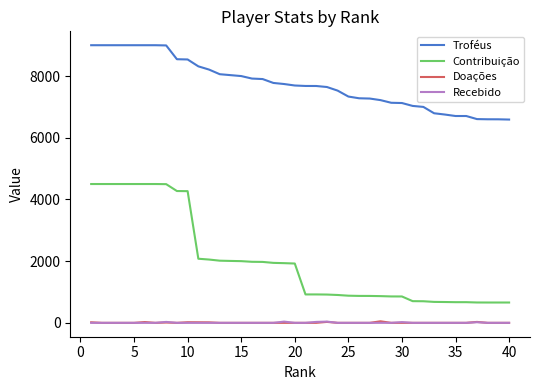

Which series has the largest range (max minus min)?

Contribuição